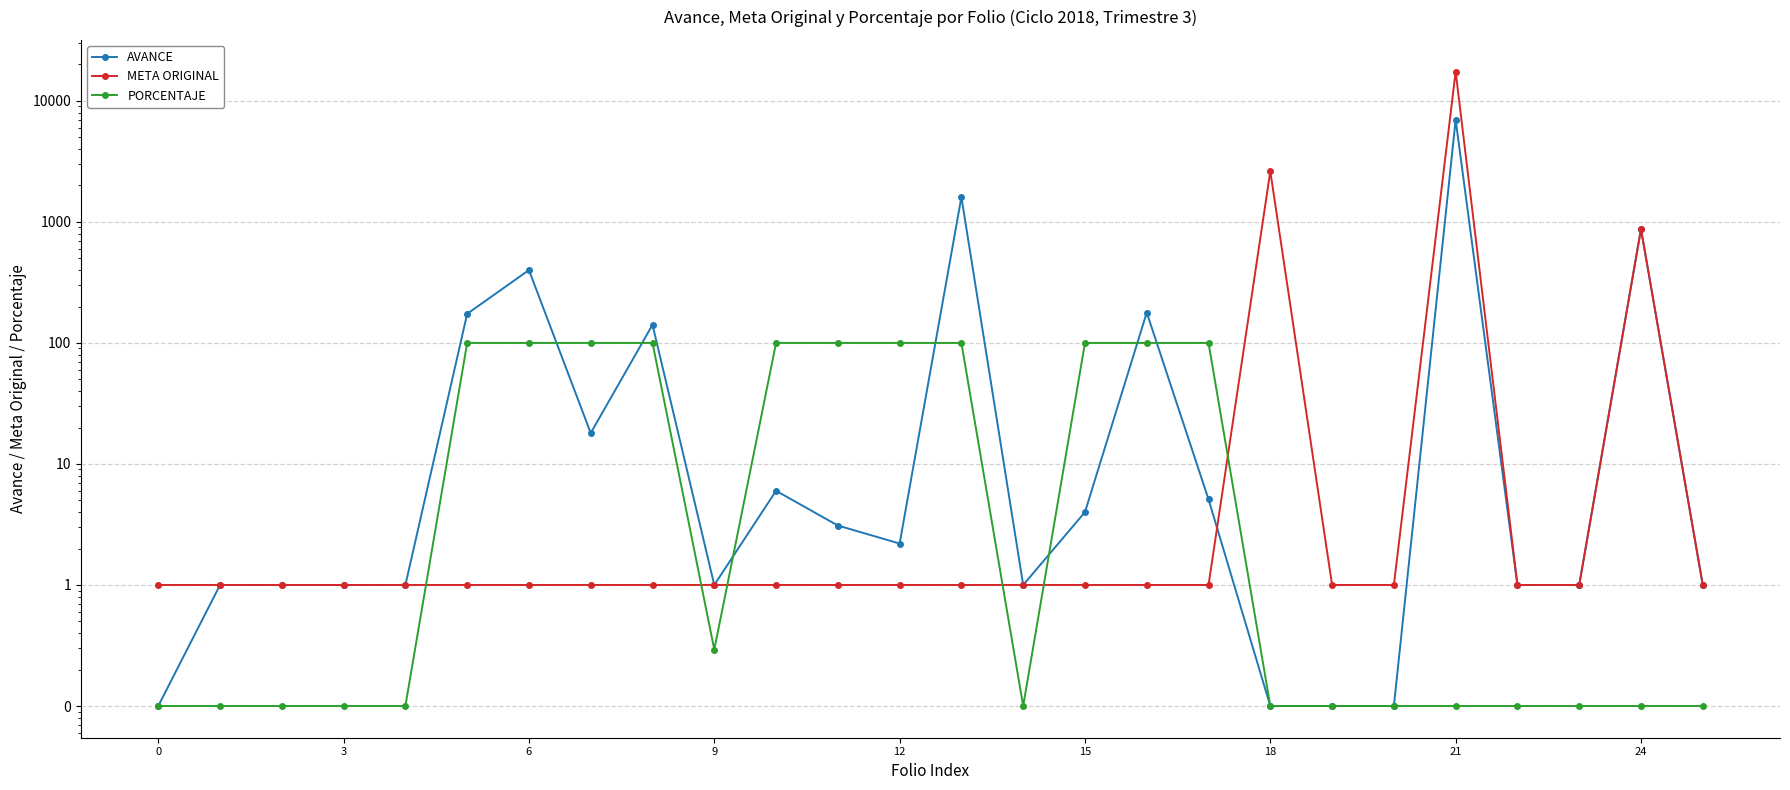

Which series ends up on top after the final intersection of AVANCE and META ORIGINAL?

META ORIGINAL